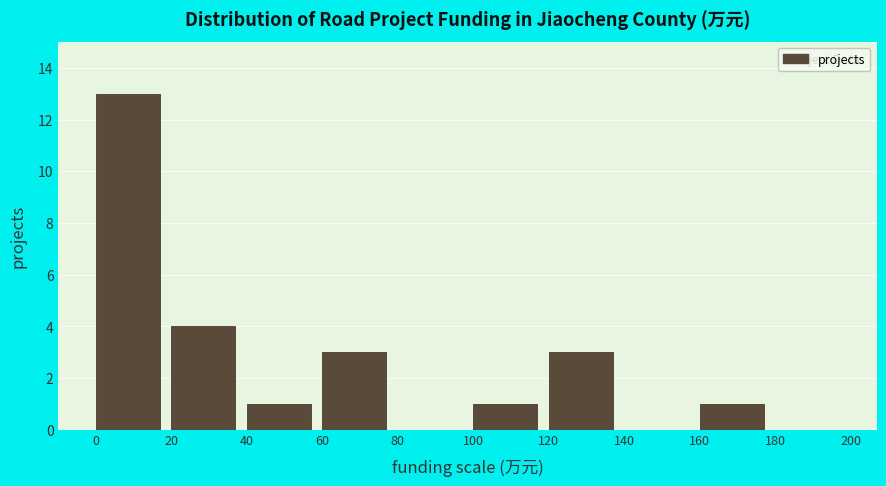

Reading left to right, transcribe this chart: for each bar, give the range it covers on the x-axis and its height. The values are not printed on the chart, so give them approximately, as read against the axis.

0 to 20: 13
20 to 40: 4
40 to 60: 1
60 to 80: 3
80 to 100: 0
100 to 120: 1
120 to 140: 3
140 to 160: 0
160 to 180: 1
180 to 200: 0